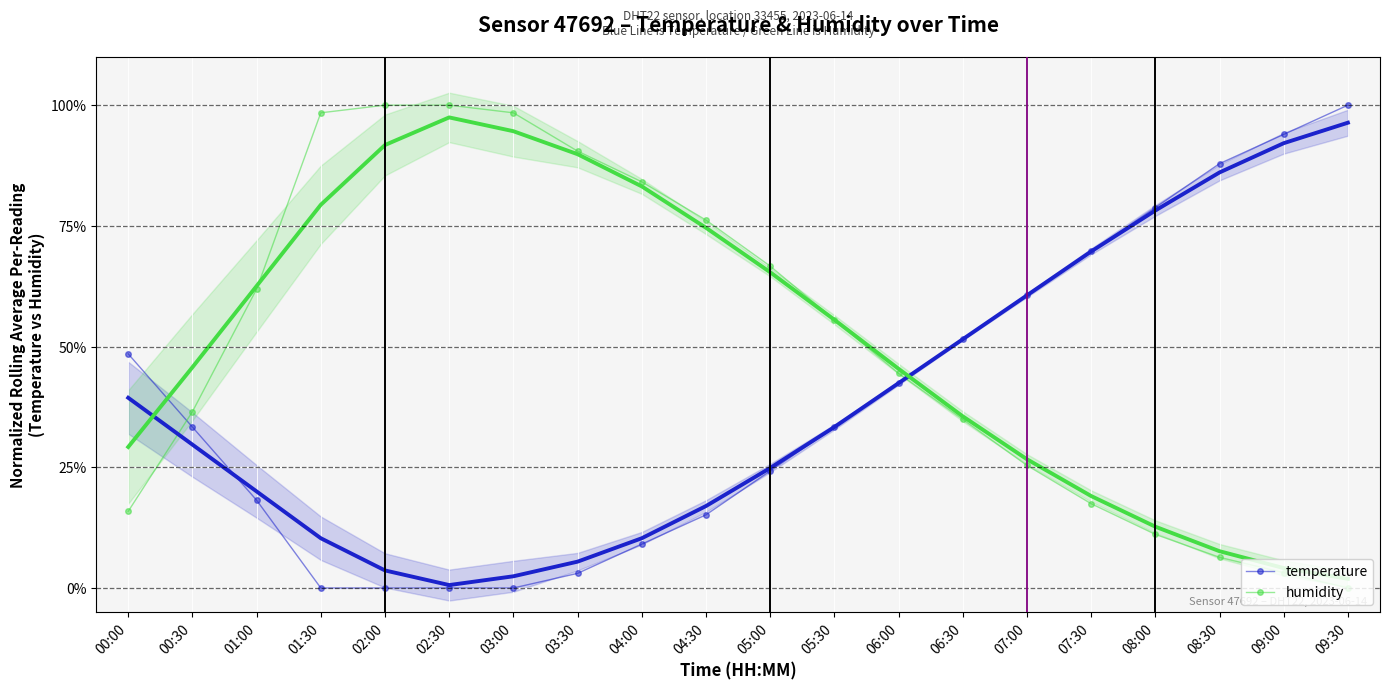

Reading left to right, transcribe all the data shown in this chart.

temperature: 0.5	0.3	0.2	0.0	0.0	0.0	0.0	0.0	0.1	0.2	0.2	0.3	0.4	0.5	0.6	0.7	0.8	0.9	0.9	1.0
humidity: 0.2	0.4	0.6	1.0	1.0	1.0	1.0	0.9	0.8	0.8	0.7	0.6	0.4	0.3	0.3	0.2	0.1	0.1	0.0	0.0